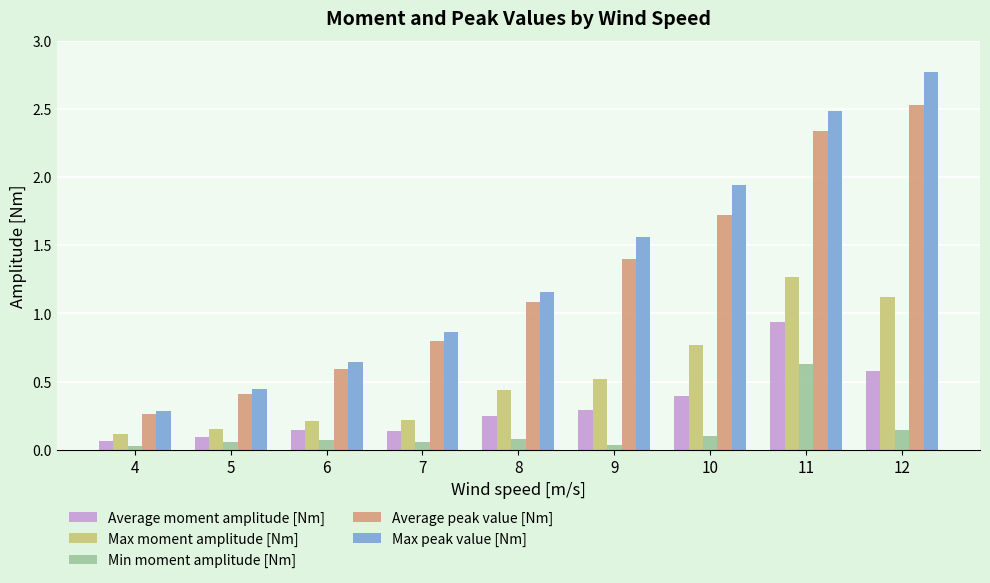

True or false: Max peak value [Nm] has a value of 3.1 at 10.

False